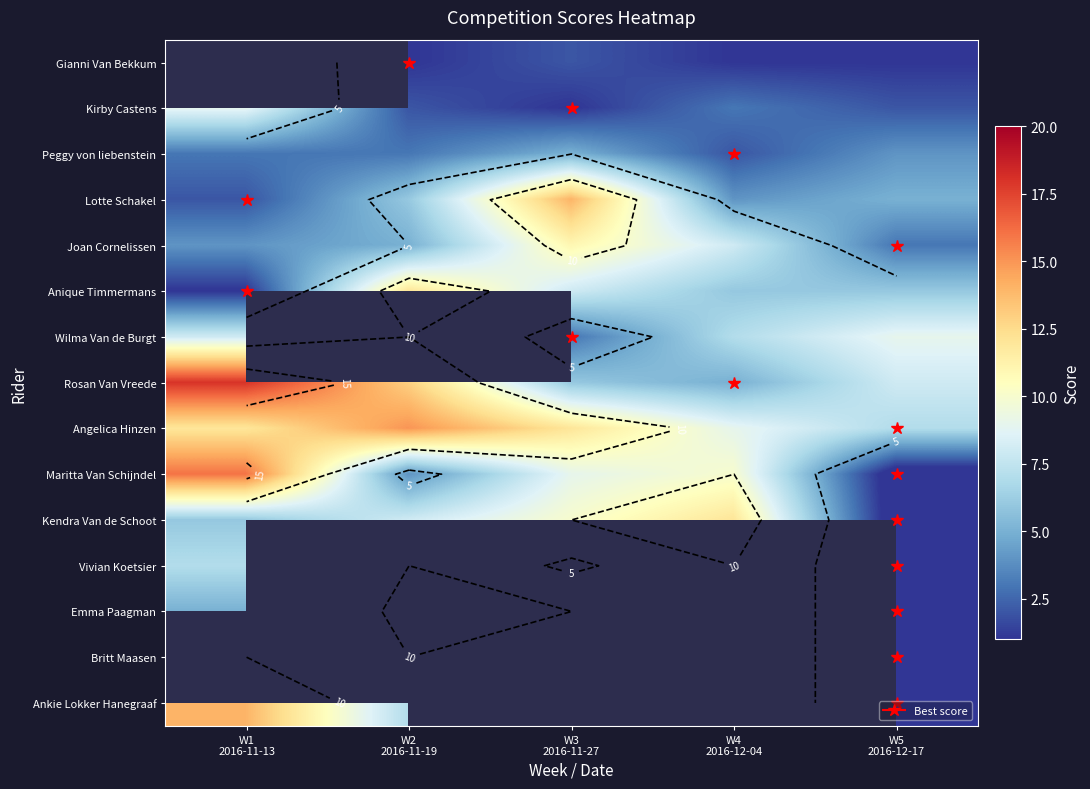

What is the maximum value shown in the chart?

18.0